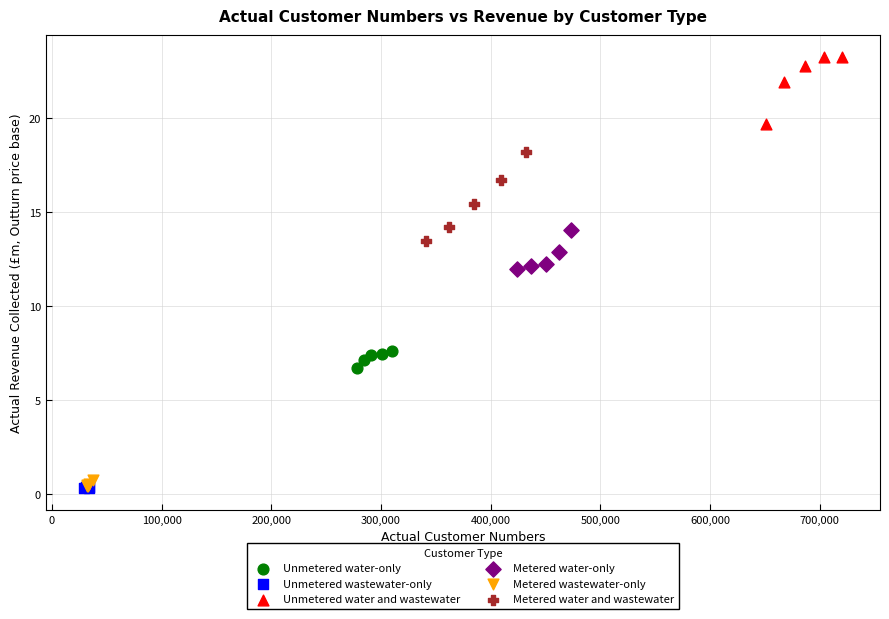

Which series reaches the maximum Y coordinate?

Unmetered water and wastewater